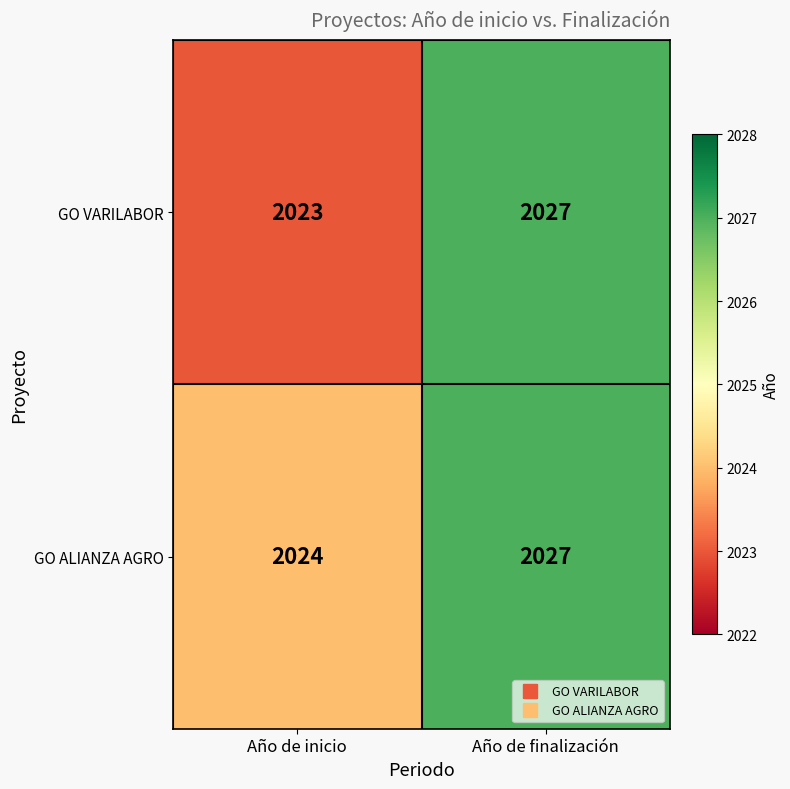

At which category does the chart reach its minimum across all series?

Año de inicio